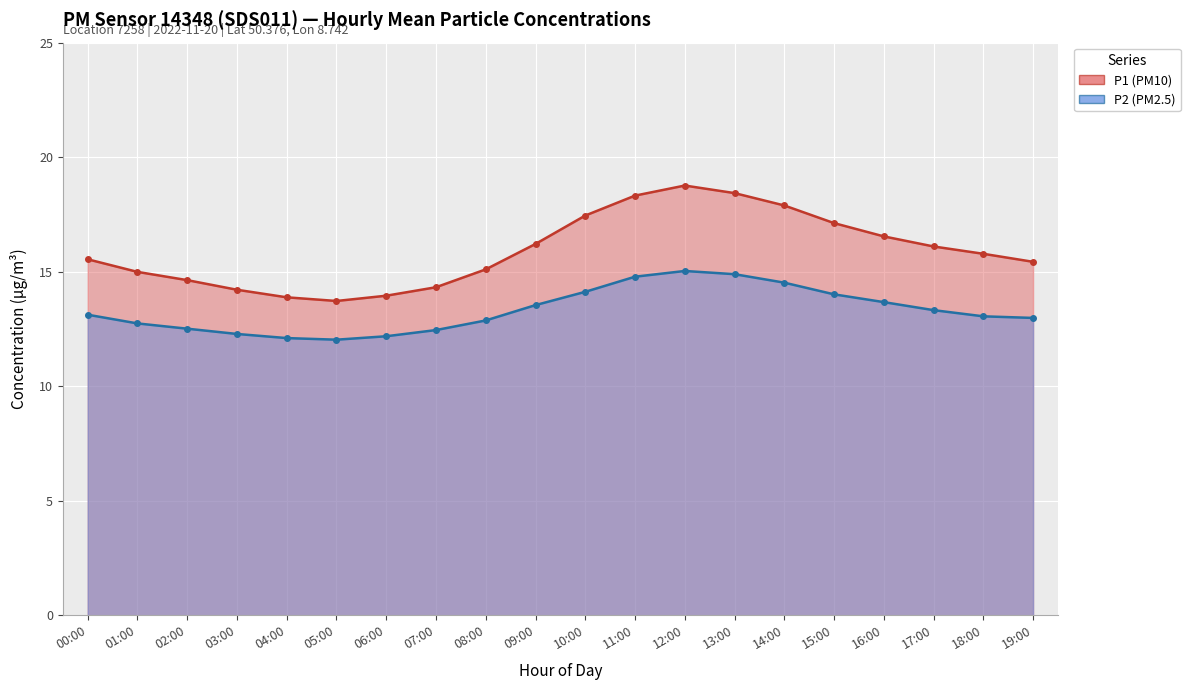

What is the highest value of the P1 series?

18.8